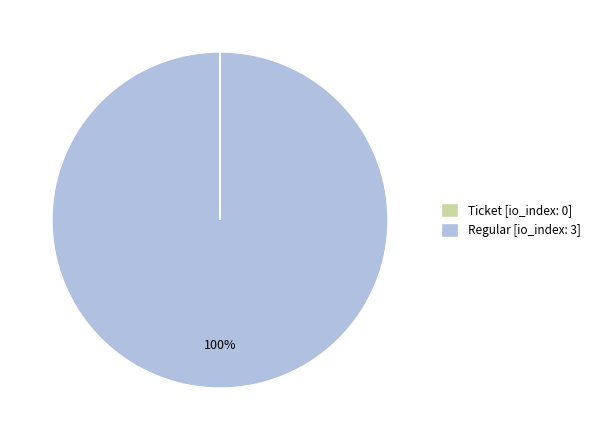

Is it true that Regular [io_index: 3] is 100% of the pie?

True